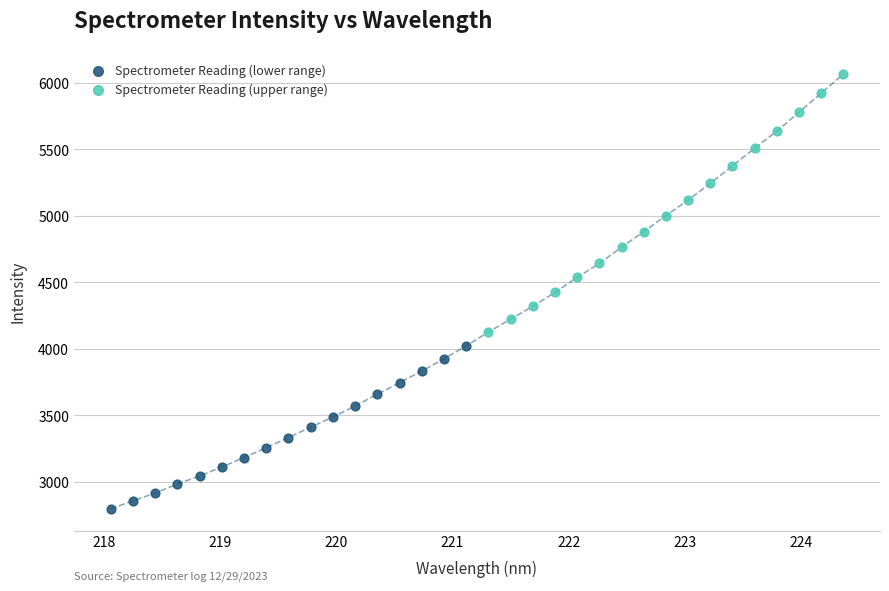

Which series contains the lowest Y value?

Spectrometer Reading (lower range)